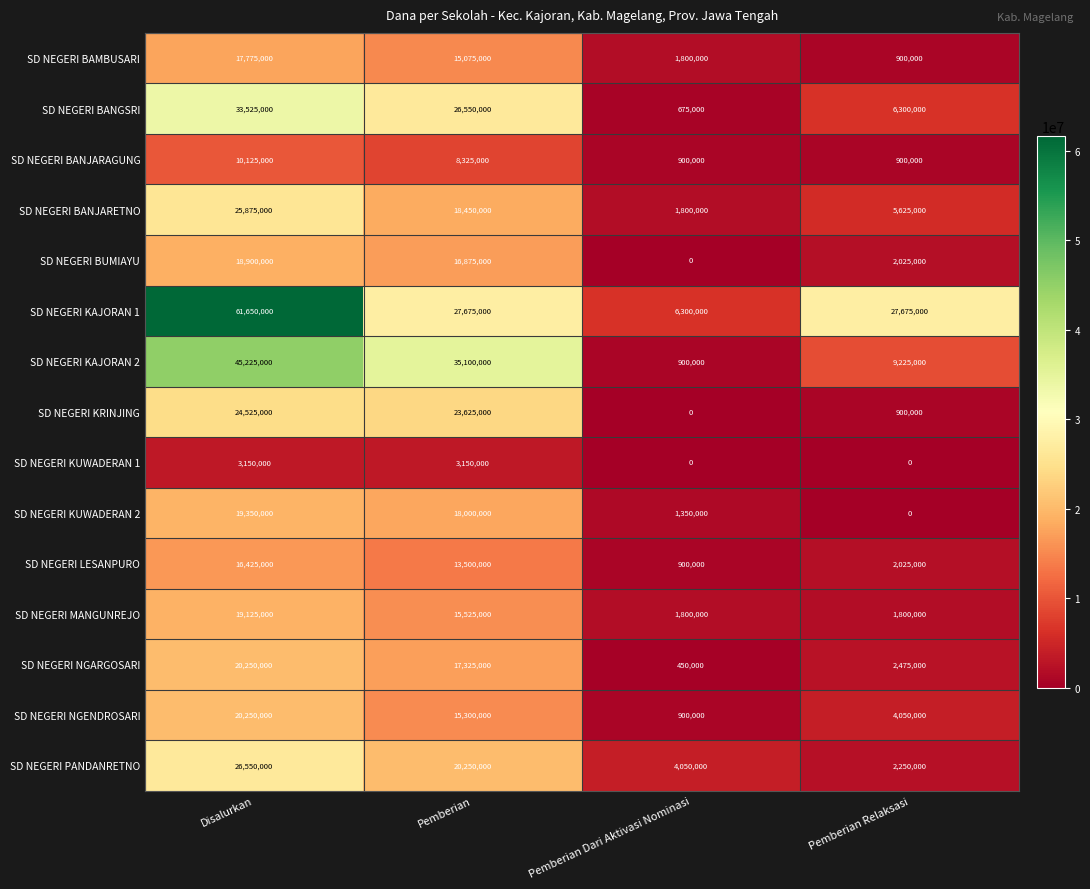

Which series has the widest spread of values?

SD NEGERI KAJORAN 1